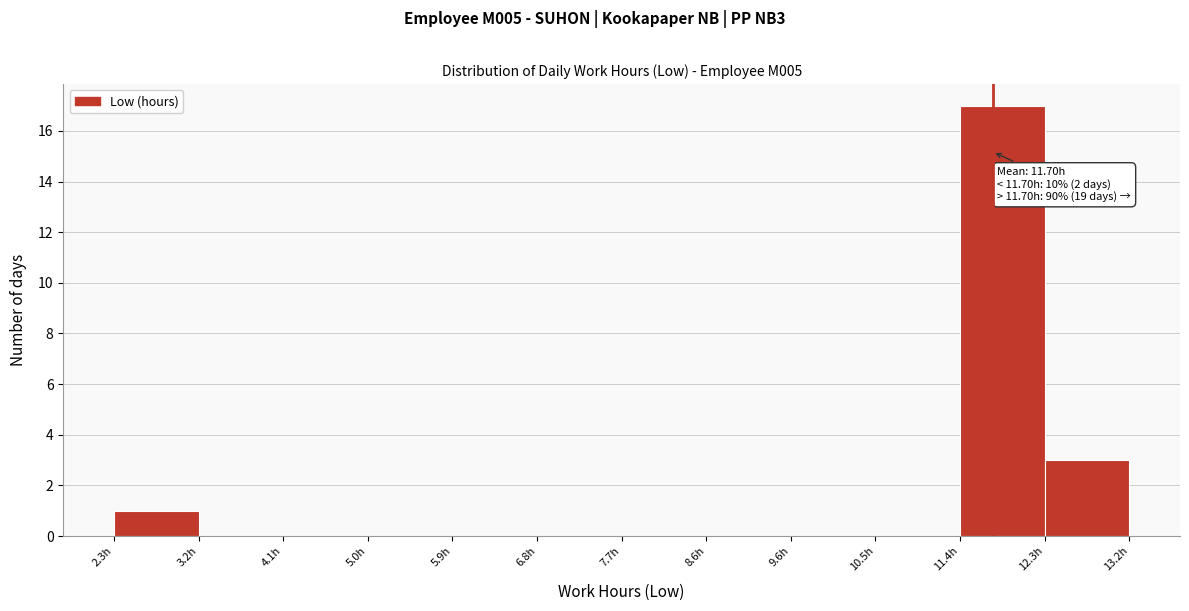

Over which range of the x-axis is the bar tallest?

11.4 to 12.3